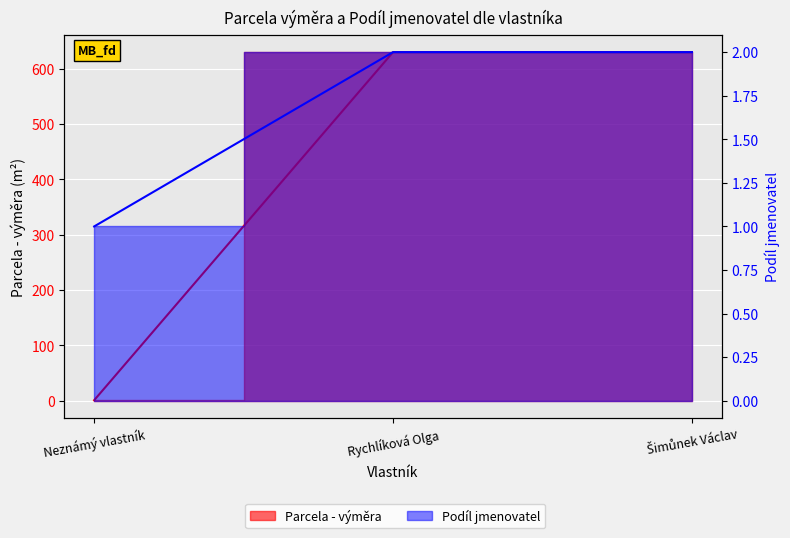

What position from the right is Rychlíková Olga?

2